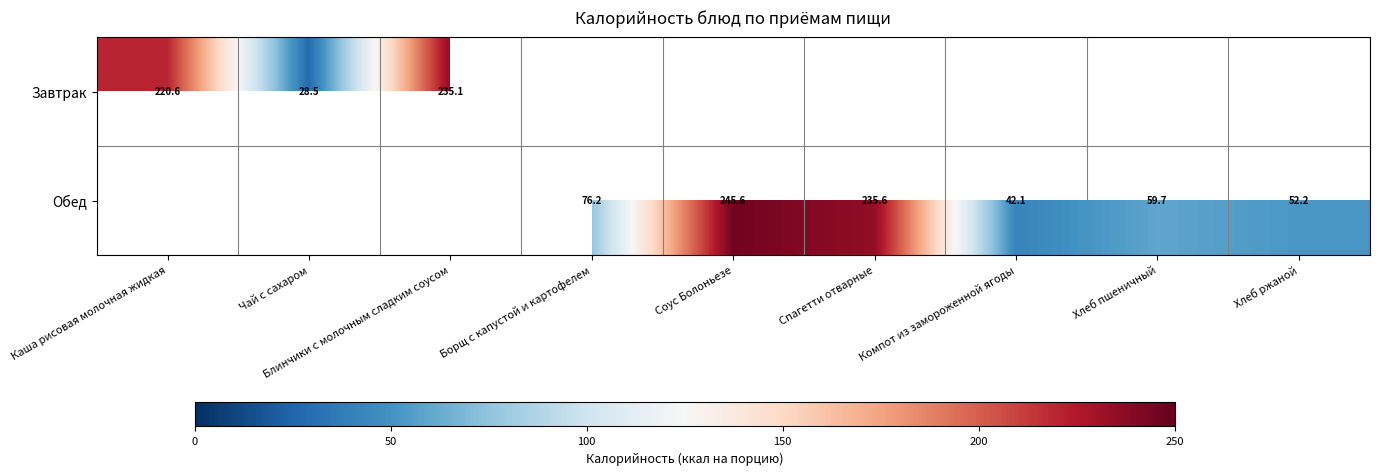

At Каша рисовая молочная жидкая, list the series in order from largest to smallest.

Завтрак, Обед